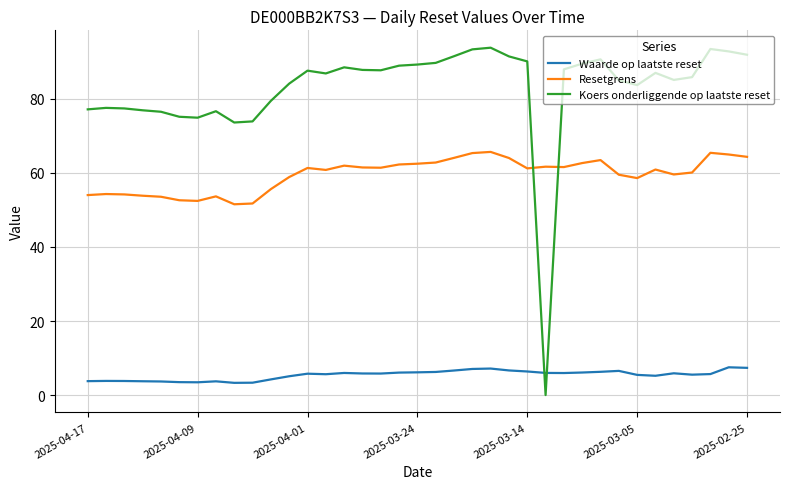

What is the difference between the maximum and second lowest values in the Waarde op laatste reset series?

4.2